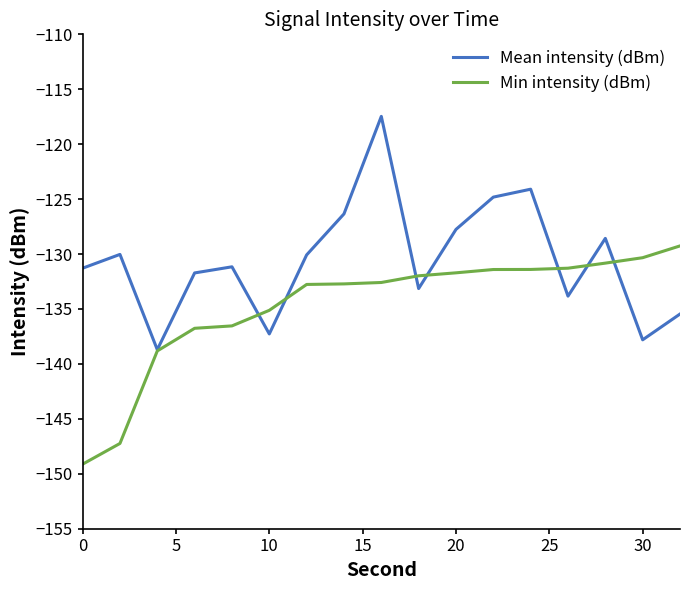

What is the greatest value displayed?

-117.5